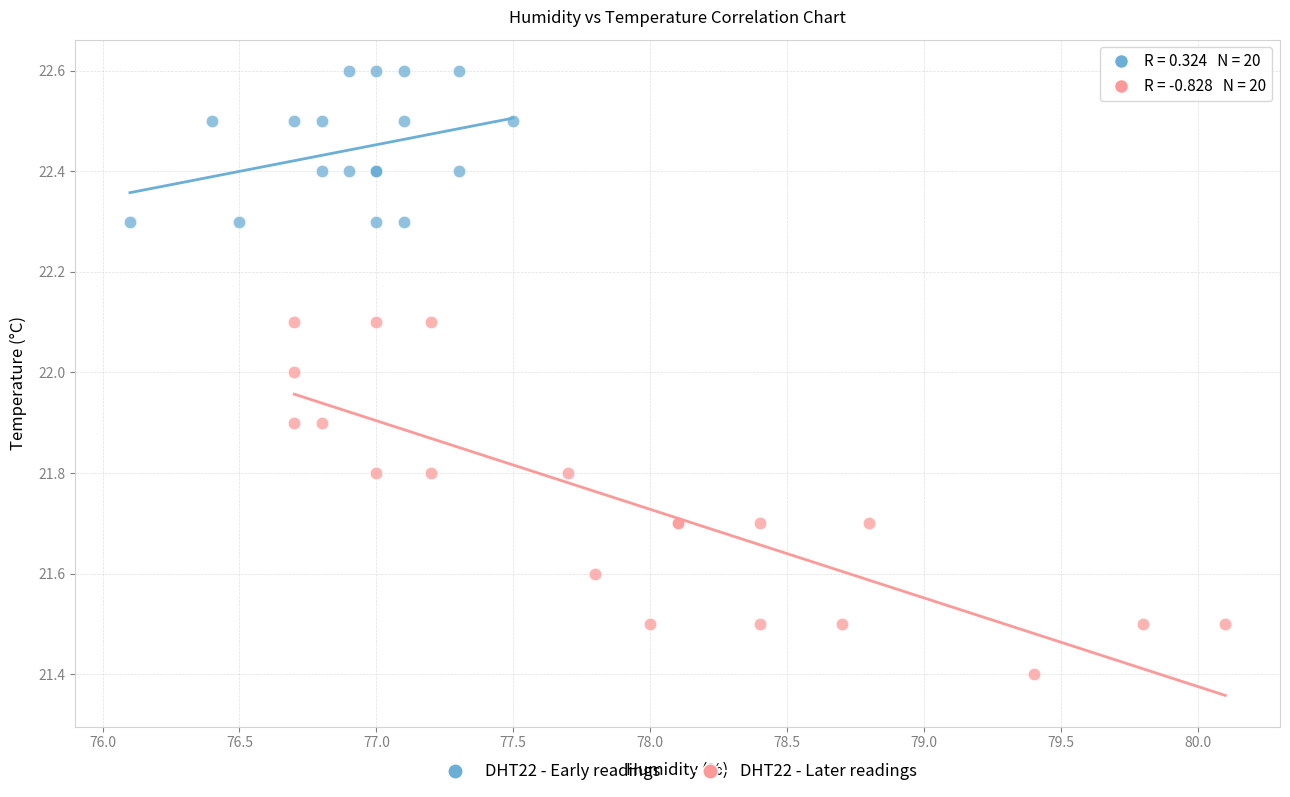

Which series contains the lowest Y value?

DHT22 - Later readings